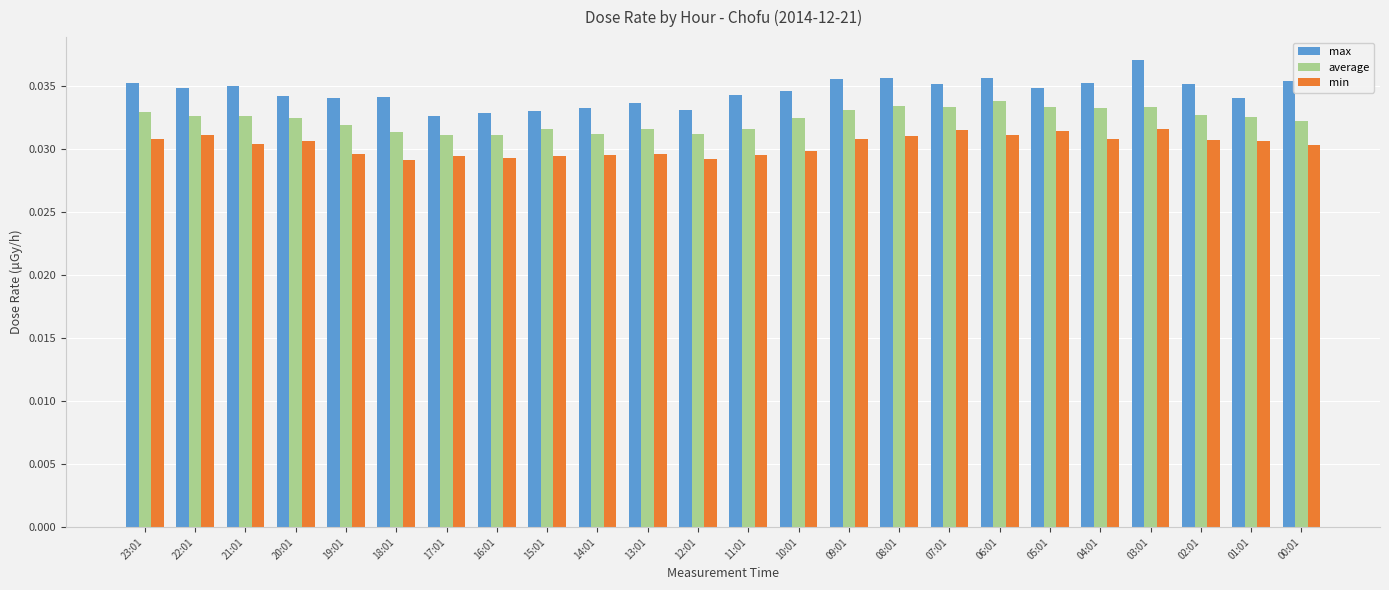

Which series has the largest total across all categories?

max